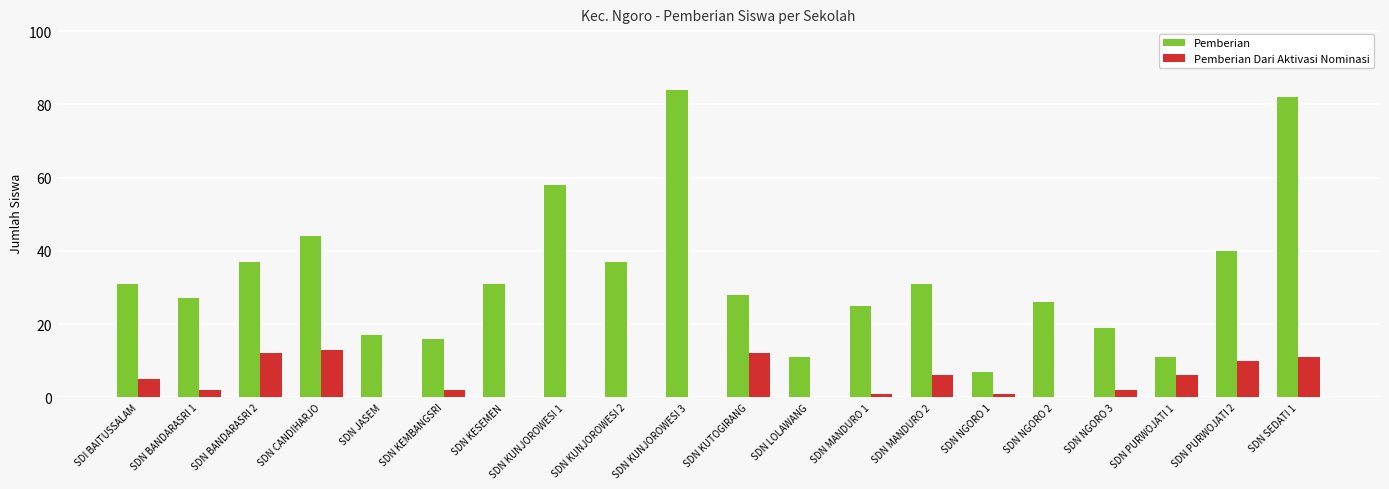

Which series has the largest total across all categories?

Pemberian